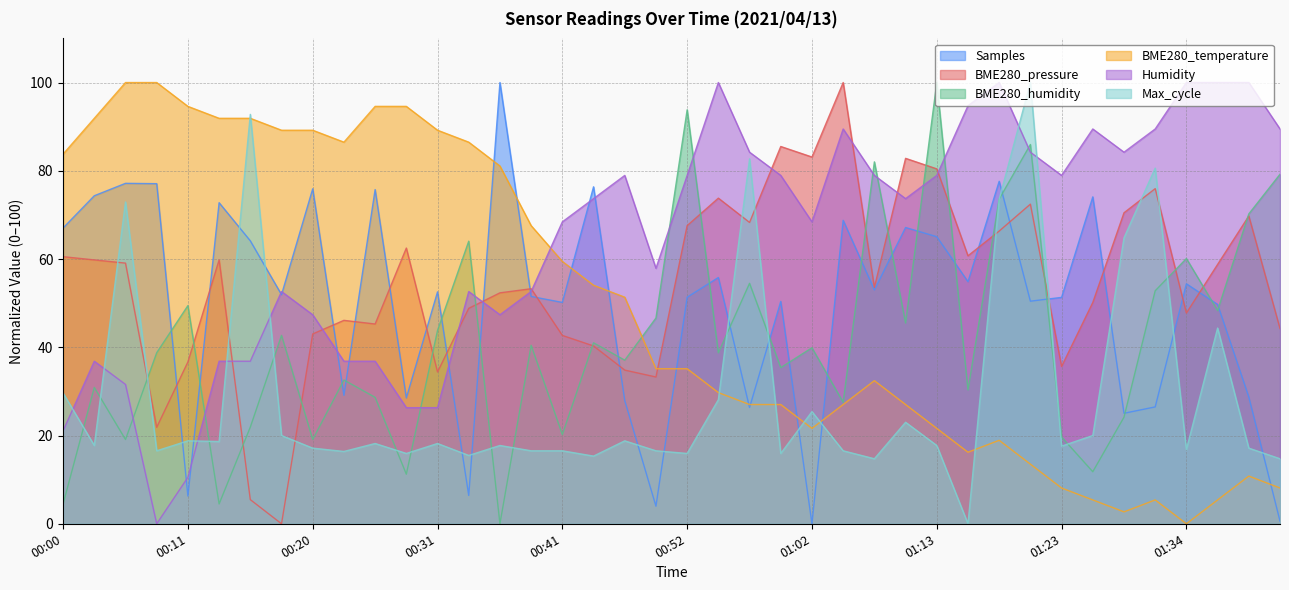

Which series changed the most between 00:00 and 00:13?

Humidity